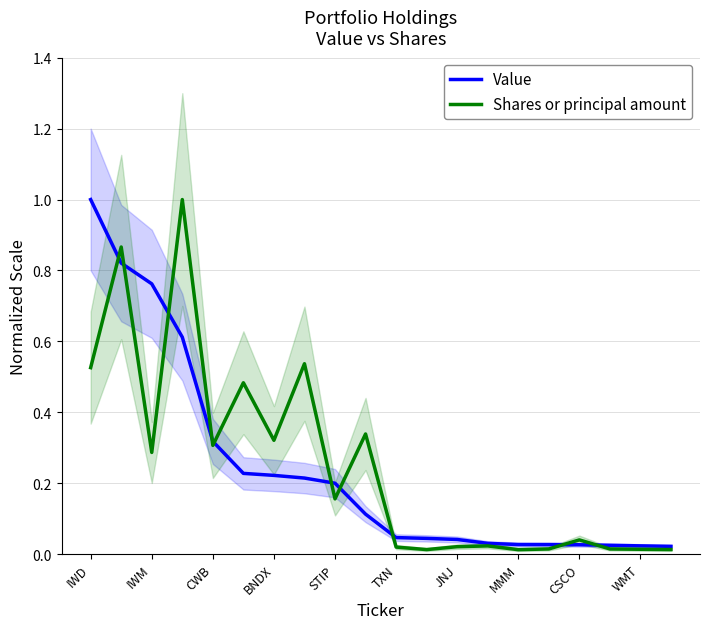

How many times do Shares or principal amount and Value cross each other?

10